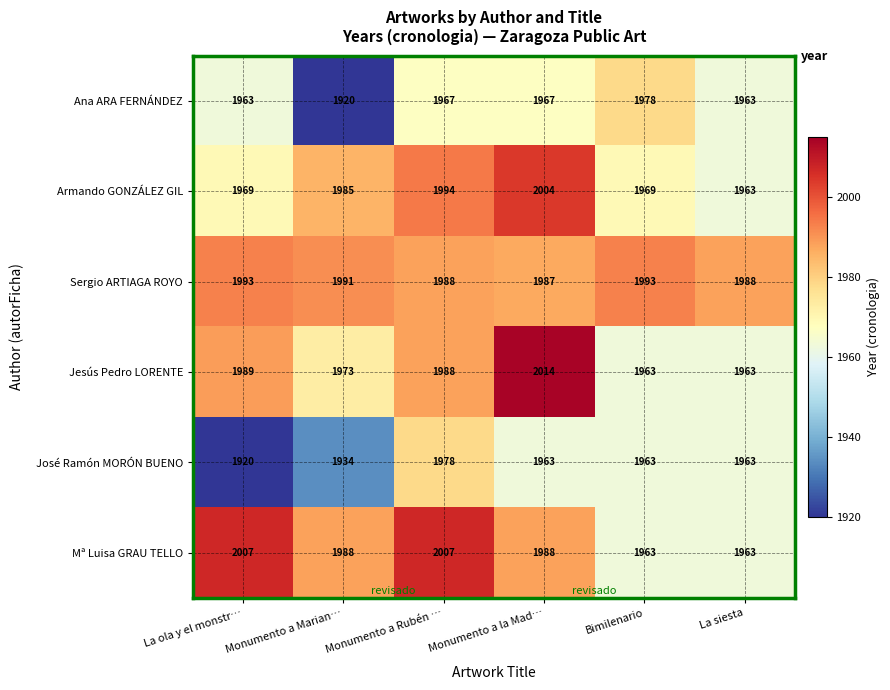

Rank the series at Monumento a la Mad… from highest to lowest value.

Jesús Pedro LORENTE, Armando GONZÁLEZ GIL, Mª Luisa GRAU TELLO, Sergio ARTIAGA ROYO, Ana ARA FERNÁNDEZ, José Ramón MORÓN BUENO